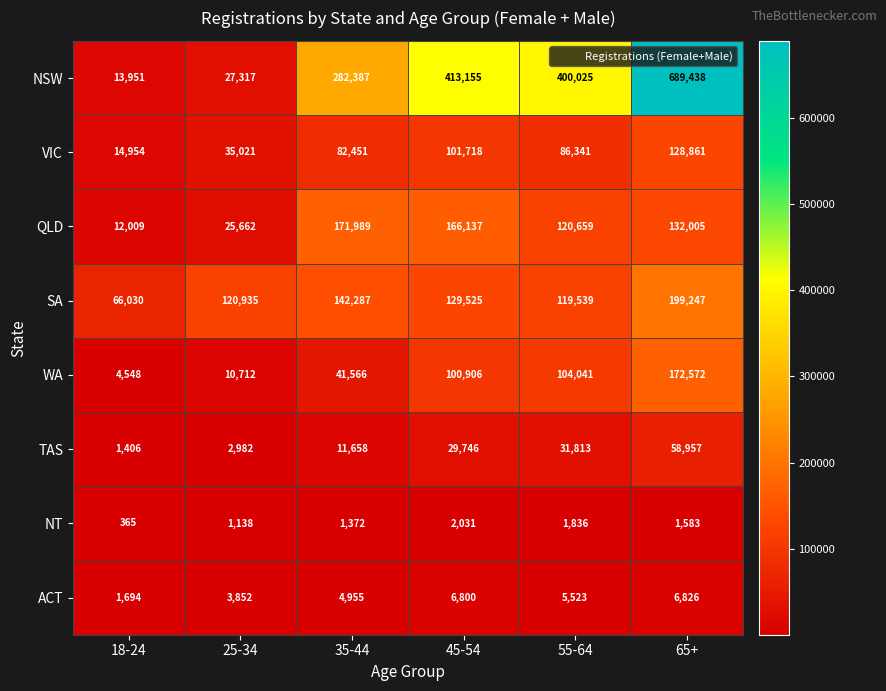

What is the minimum value shown in the chart?

365